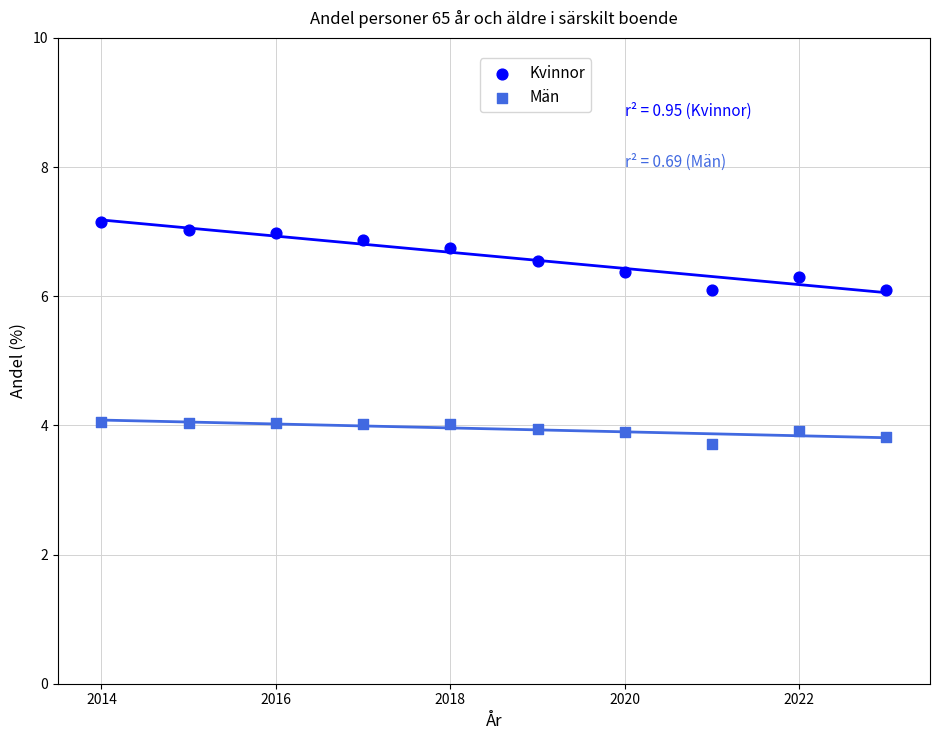

In the Män series, what Y value is closest to 3?

3.7